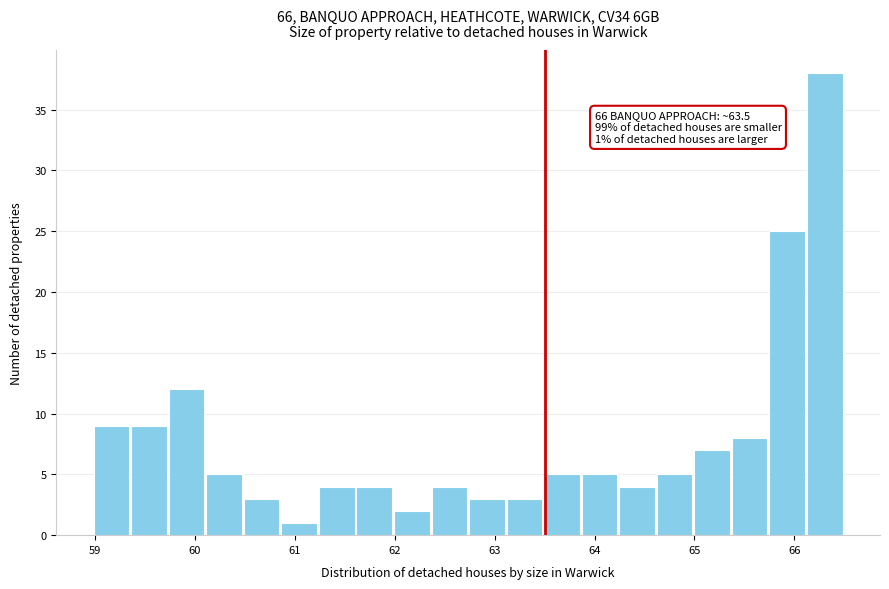

Around what value on the x-axis is the tallest bar? Give the approximate position of its centre, as read against the axis.

66.3